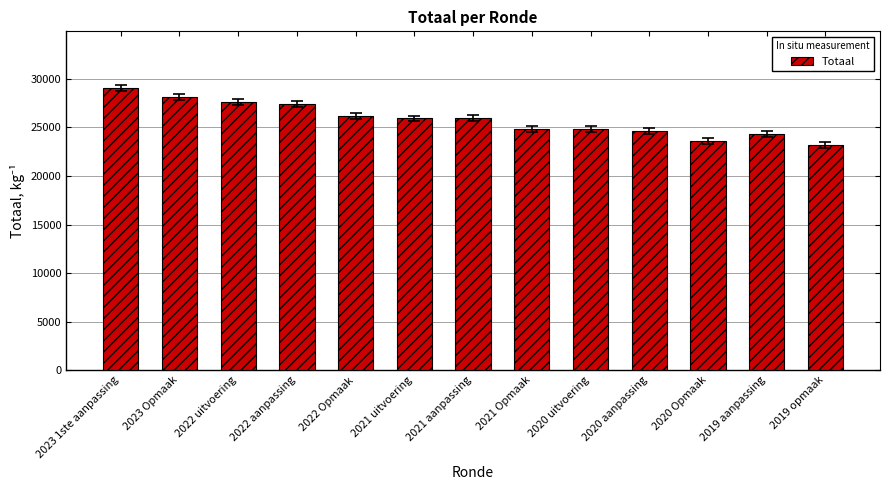

What is the label of the 3rd bar from the right?

2020 Opmaak